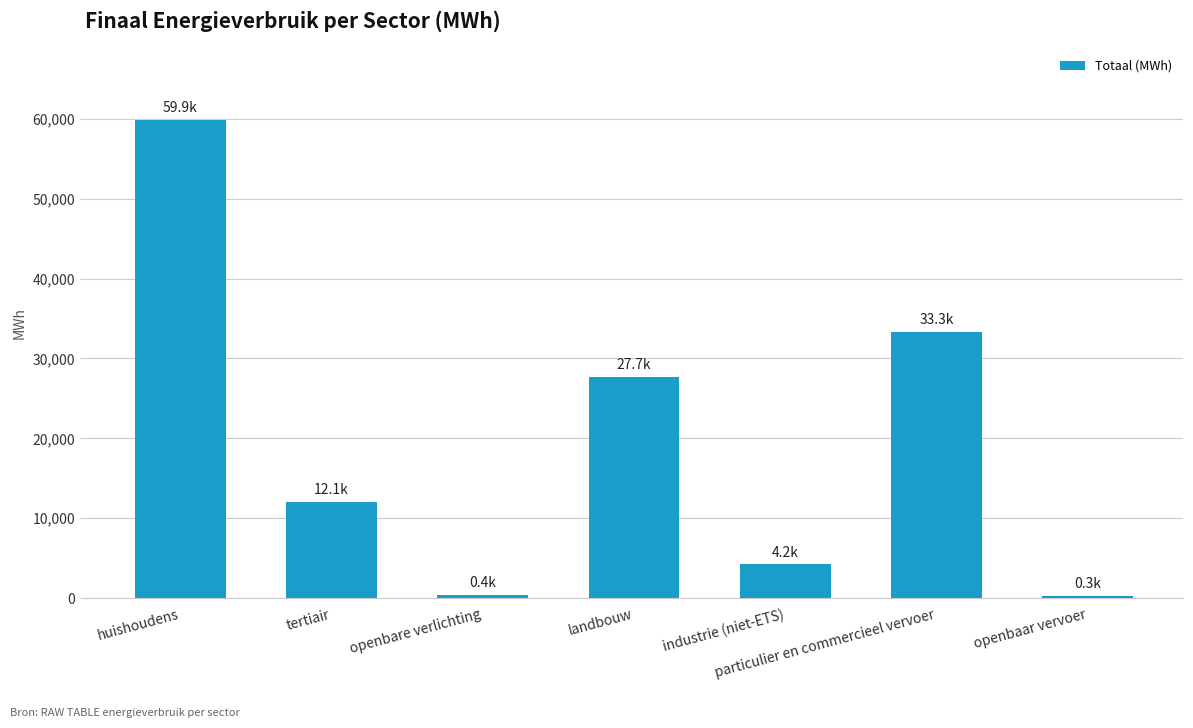

What is the value of the 6th bar from the left?

33282.6